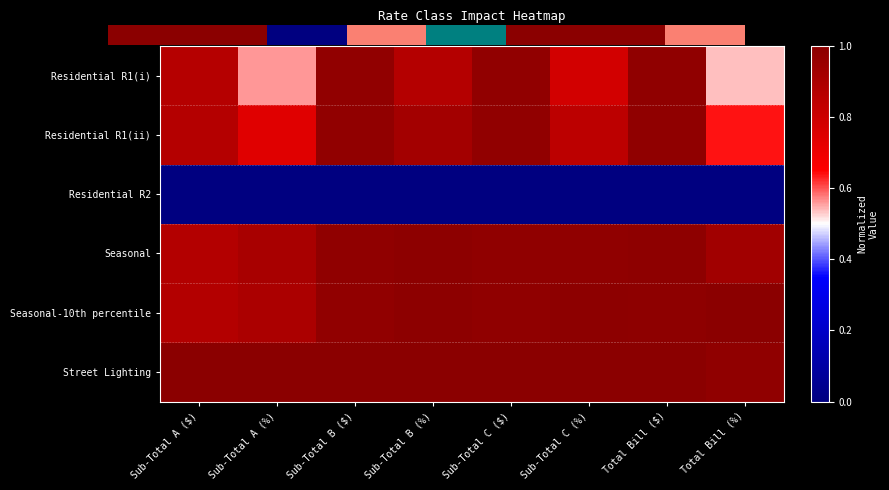

The Street Lighting series shows 1.0 at Sub-Total A (%). True or false?

True